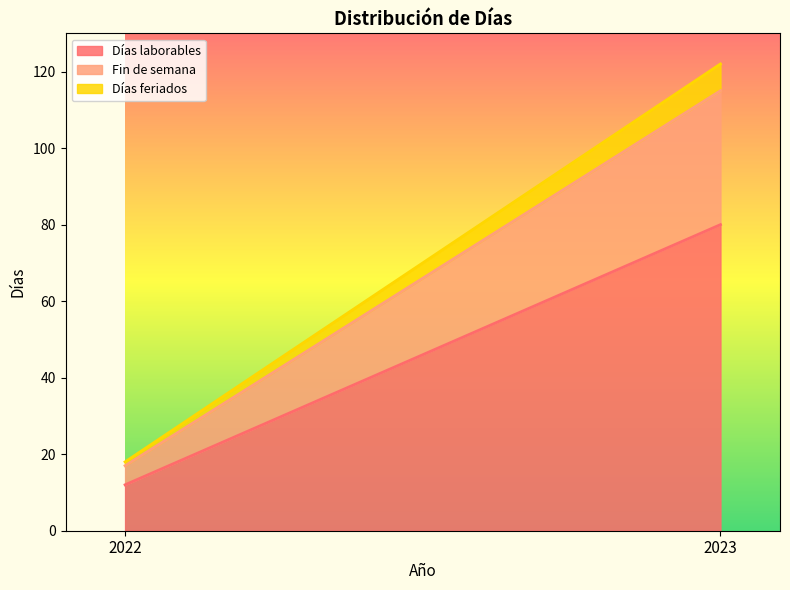

The Días feriados series shows 7 at 2023. True or false?

True